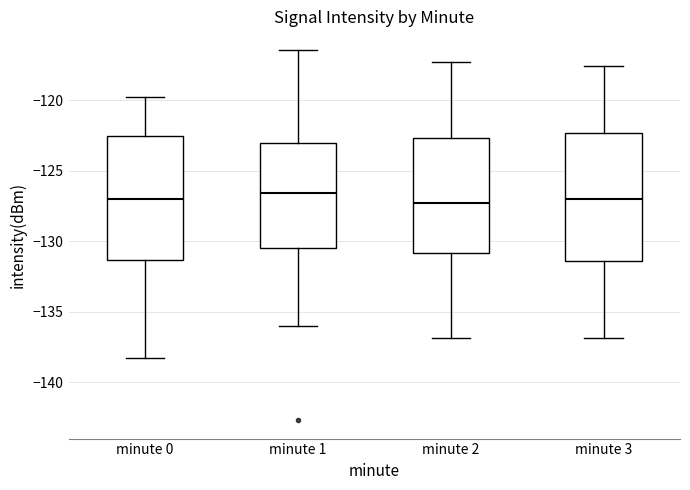

Reading left to right, transcribe this box plot: for each box, give where its median line is, the range the box spans, and where its two whiskers end, as read against the y-axis. The values are not printed on the chart, so give them approximately, as read against the axis.

minute 0: median -127.0, box -131.5 to -122.5, whiskers -138.5 to -120.0
minute 1: median -126.5, box -130.5 to -123.0, whiskers -136.0 to -116.5
minute 2: median -127.5, box -131.0 to -122.5, whiskers -137.0 to -117.5
minute 3: median -127.0, box -131.5 to -122.5, whiskers -137.0 to -117.5